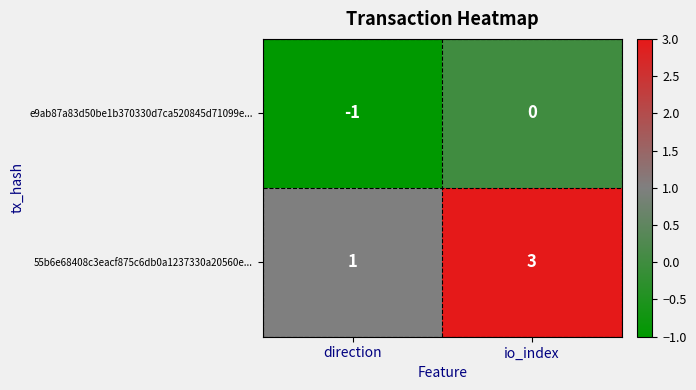

Rank the series at io_index from lowest to highest value.

e9ab87a83d50be1b370330d7ca520845d71099e..., 55b6e68408c3eacf875c6db0a1237330a20560e...